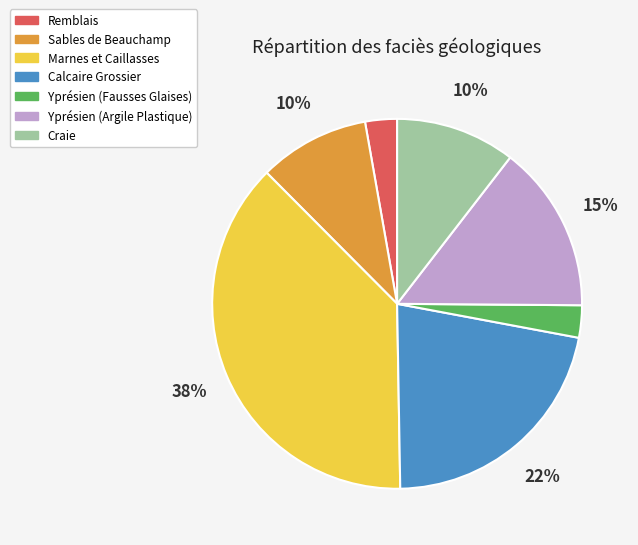

Between Remblais and Sables de Beauchamp, which is larger?

Sables de Beauchamp